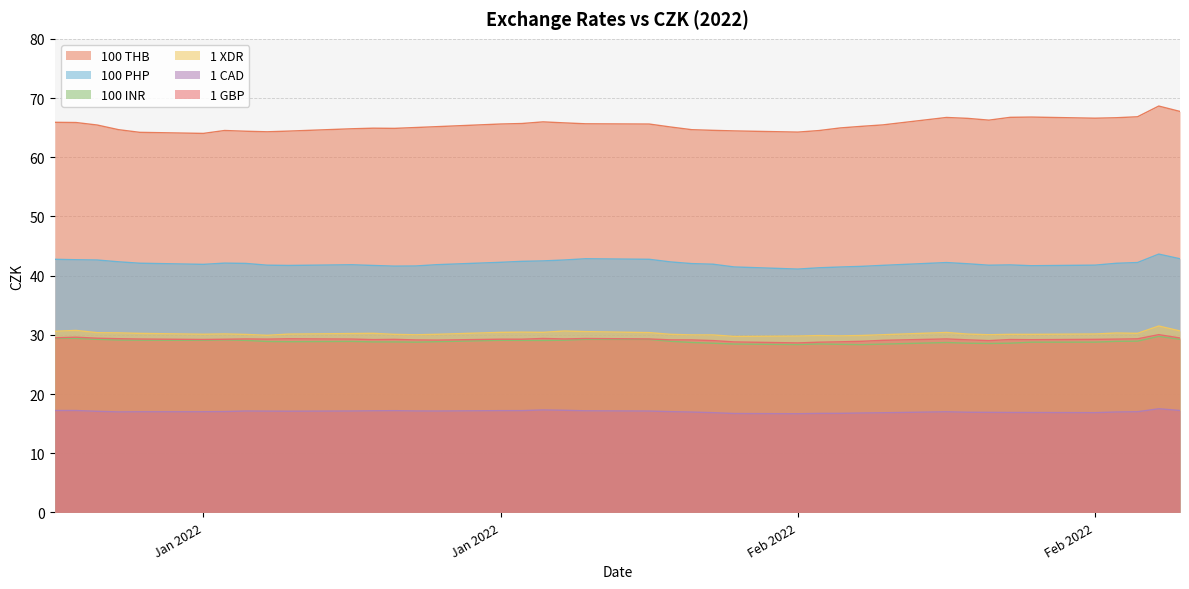

True or false: 1 XDR and 100 PHP intersect in this chart.

False